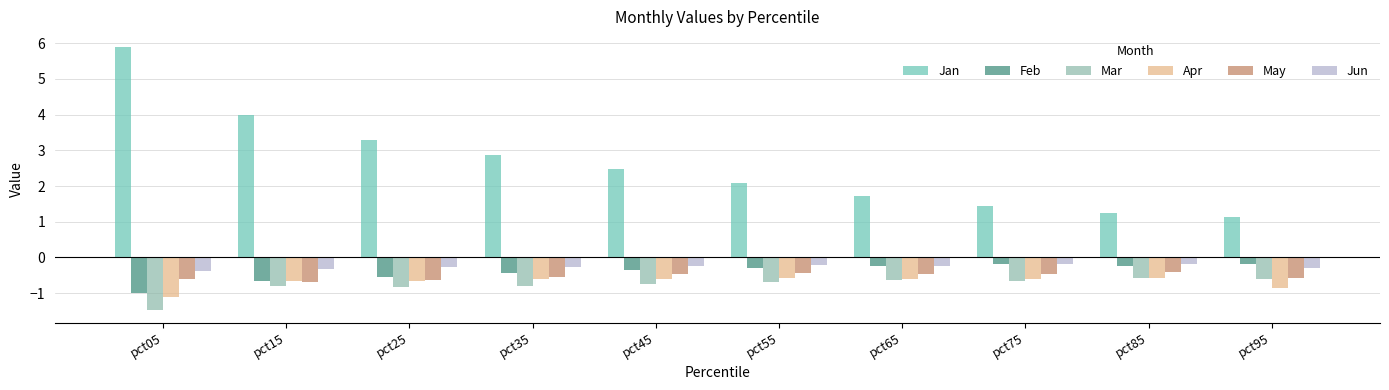

Is the value of Jun at pct15 greater than the value of Jan at pct55?

No